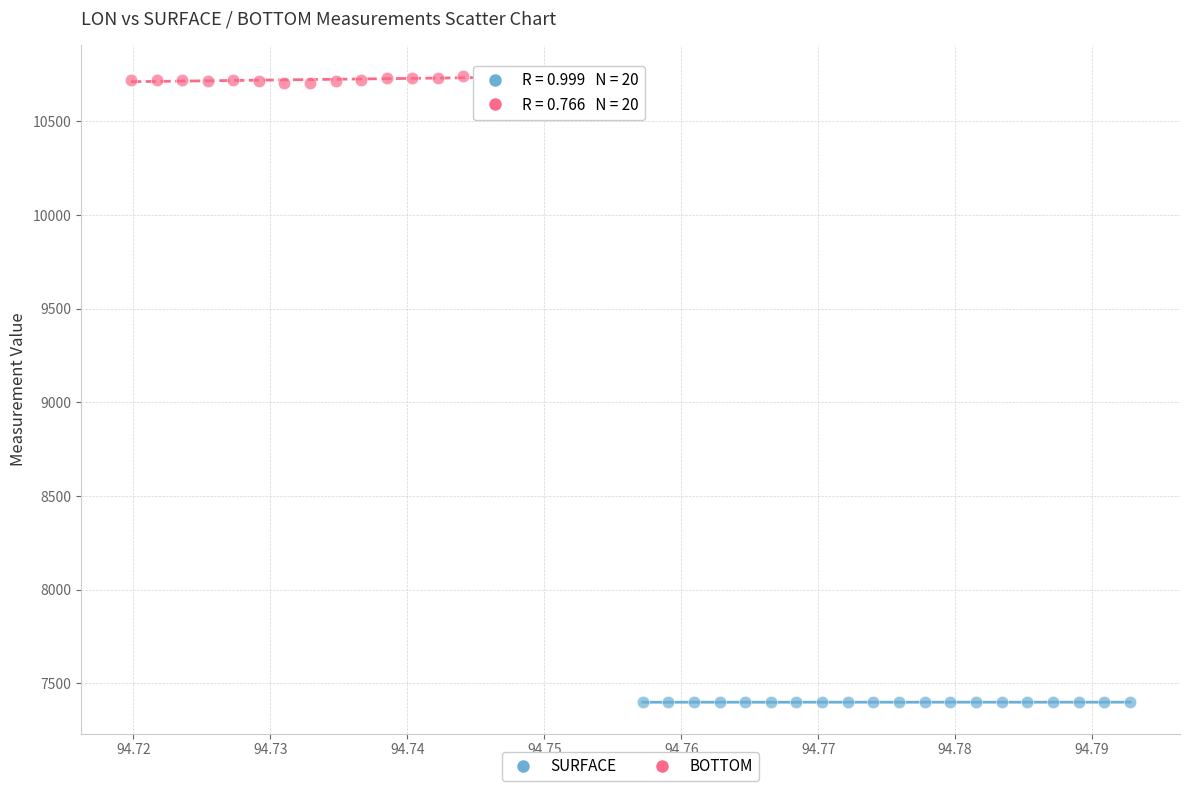

Which series contains the lowest Y value?

SURFACE